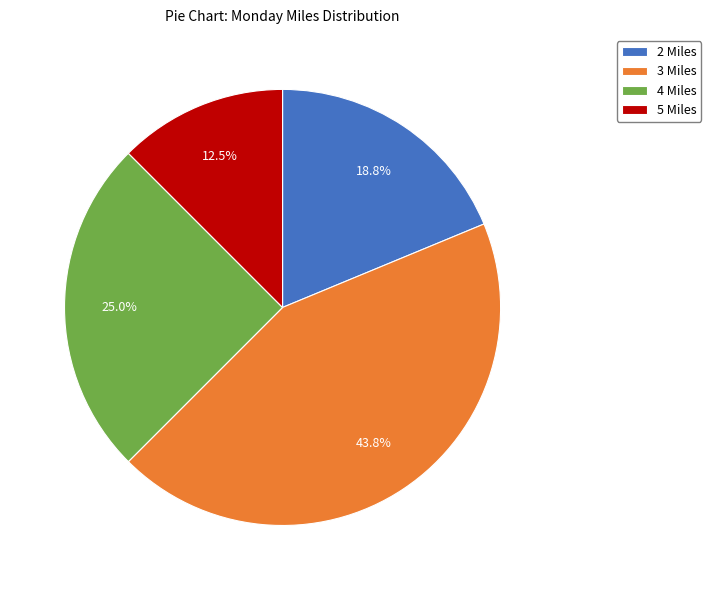

What is the smallest slice in the pie chart?

5 Miles